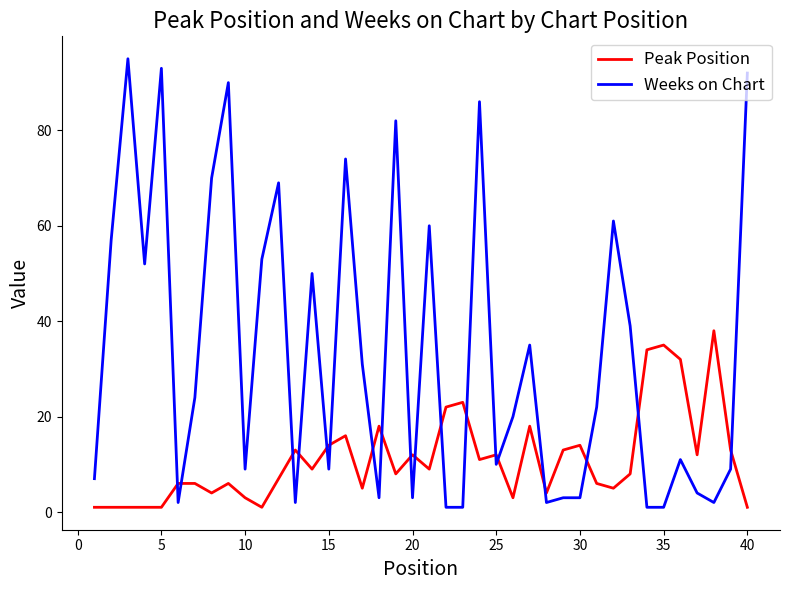

What is the difference between the maximum and minimum values in the Weeks on Chart series?

94